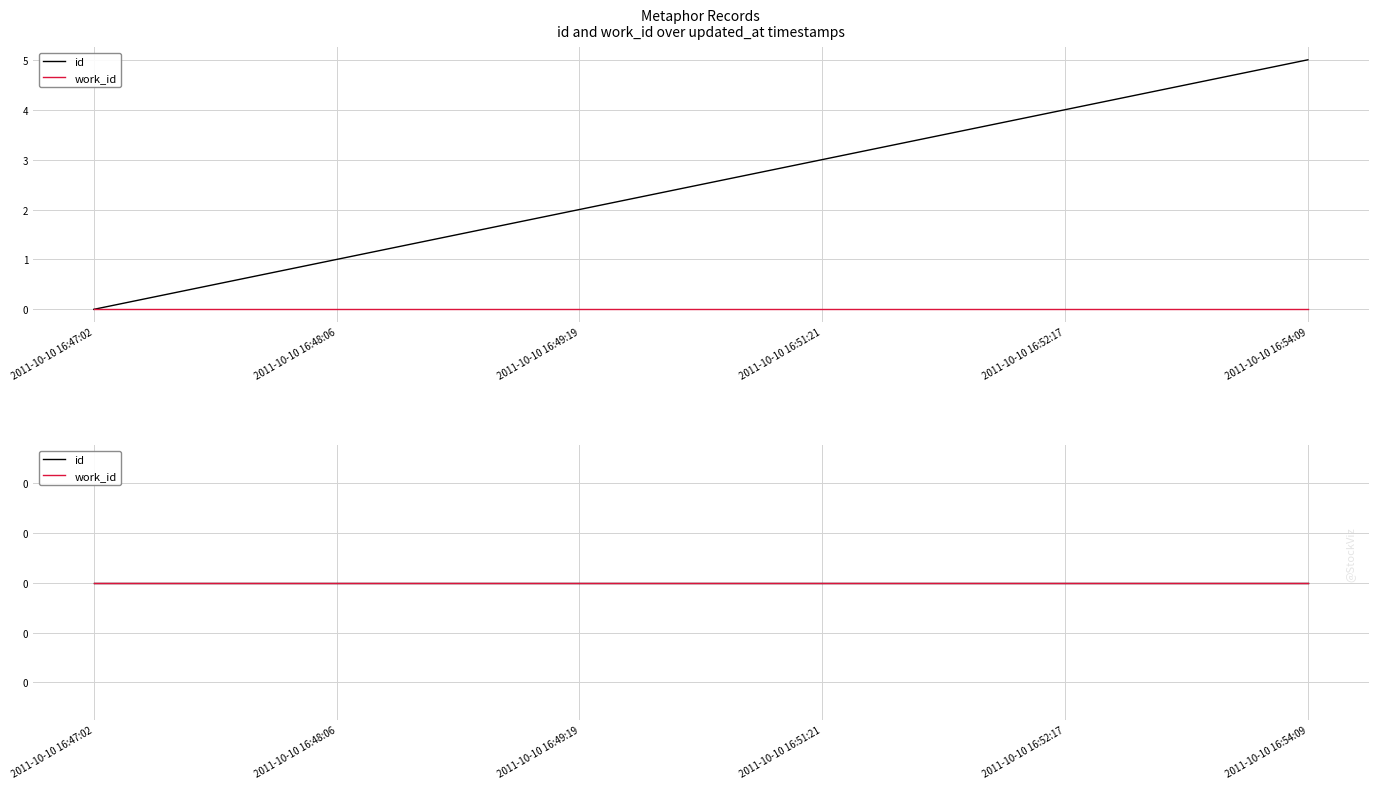

What is the average value?

2